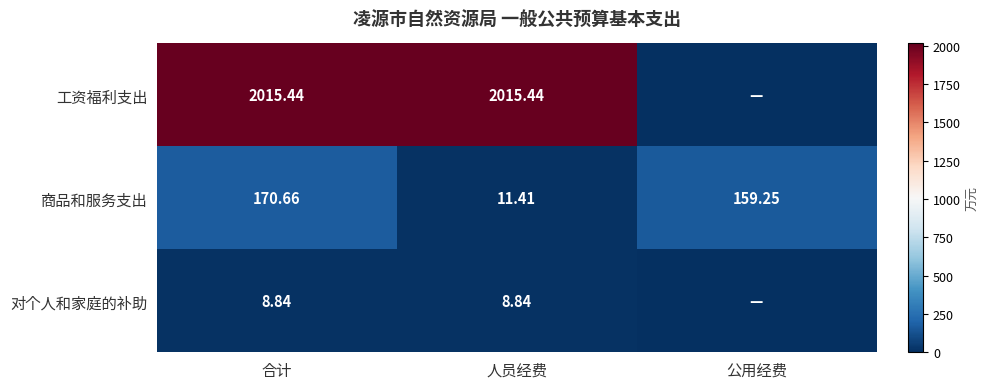

What is the difference between the maximum and second lowest values in the 商品和服务支出 series?

11.4